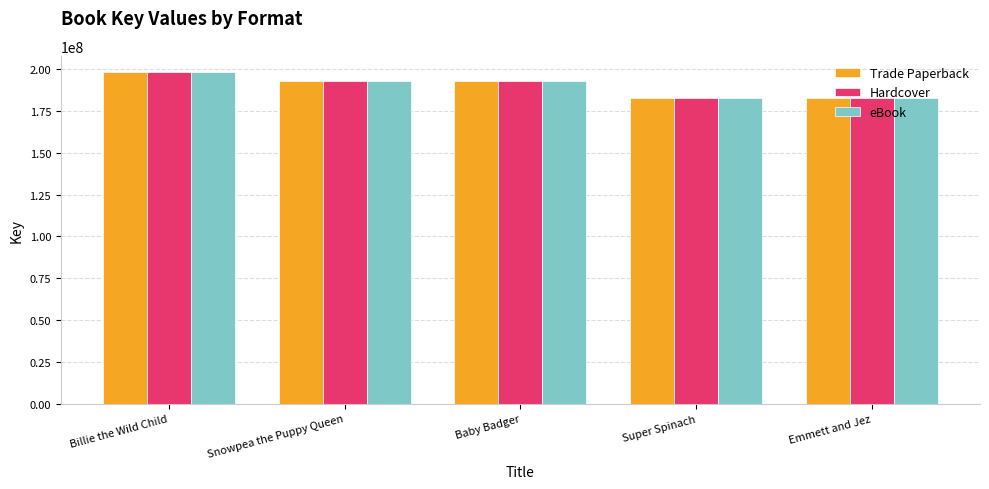

At which label is eBook closest to 190306244?

Baby Badger